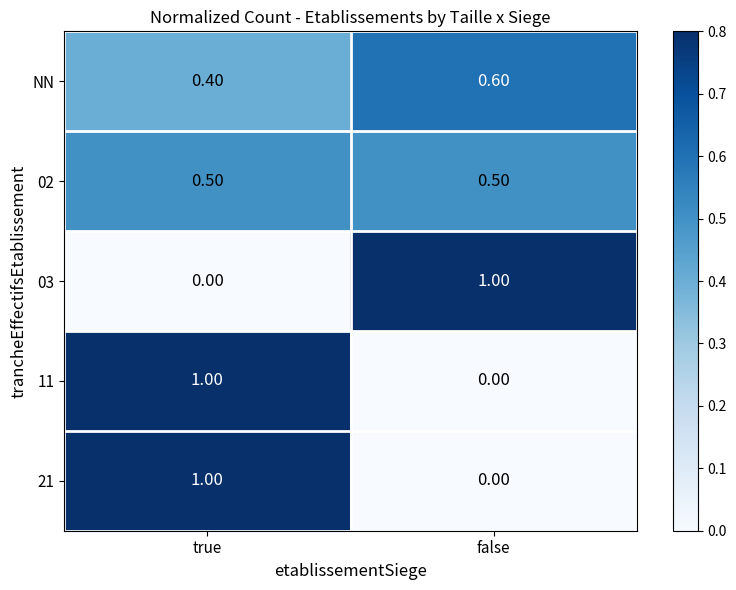

Which category has the highest value in the 03 series?

false